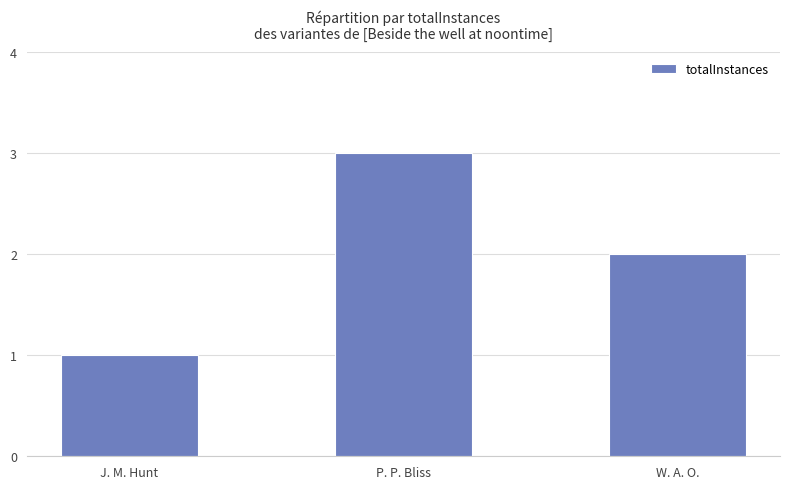

What is the value of the 2nd bar from the left?

3